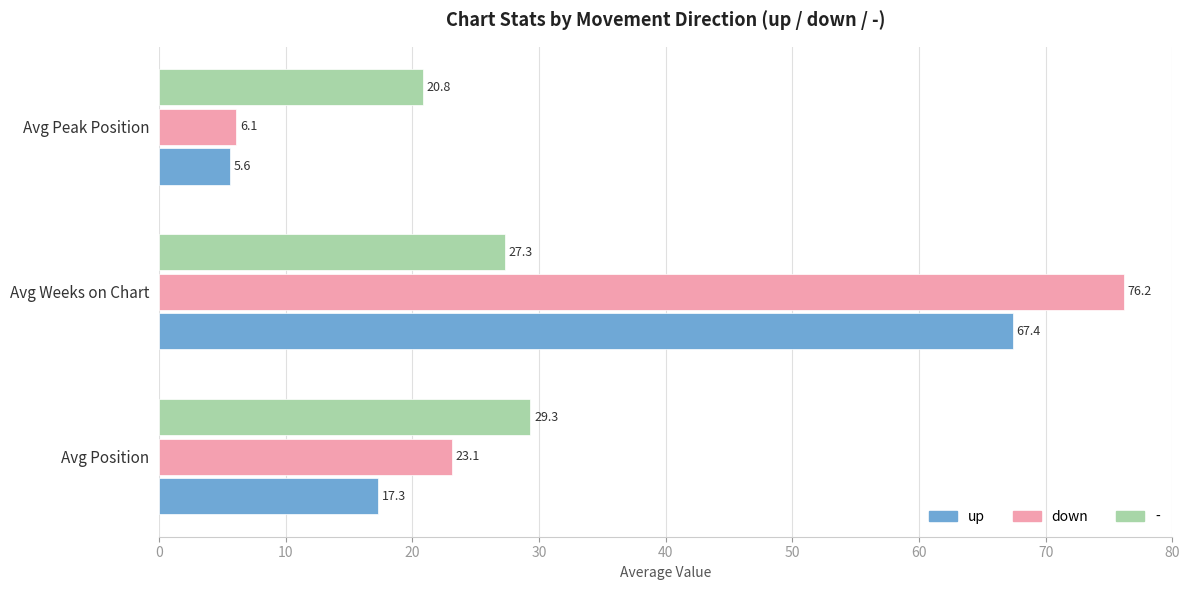

What is the sum of all - values?

77.4